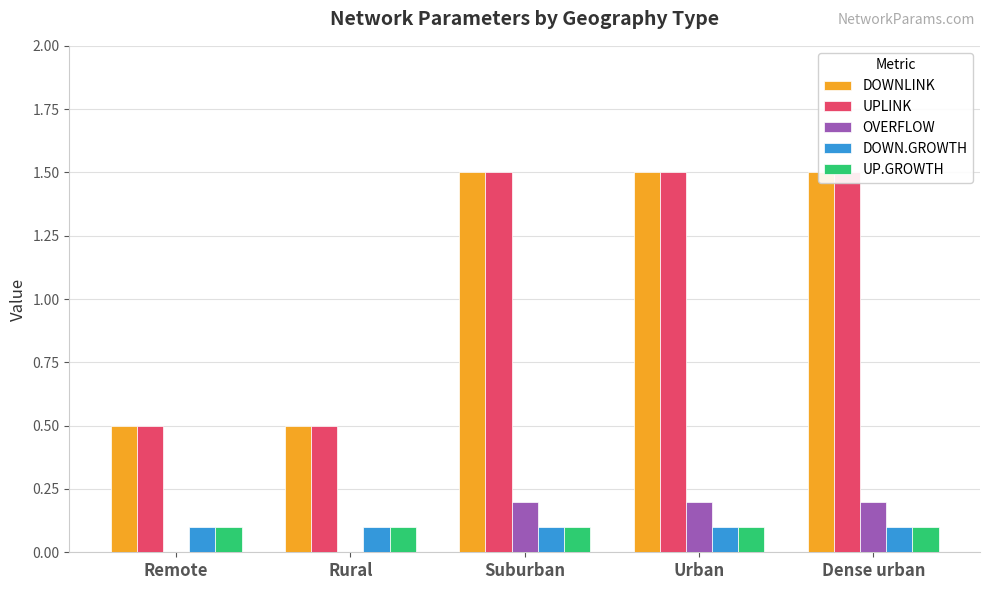

The value of OVERFLOW at Urban is 0.1. True or false?

False